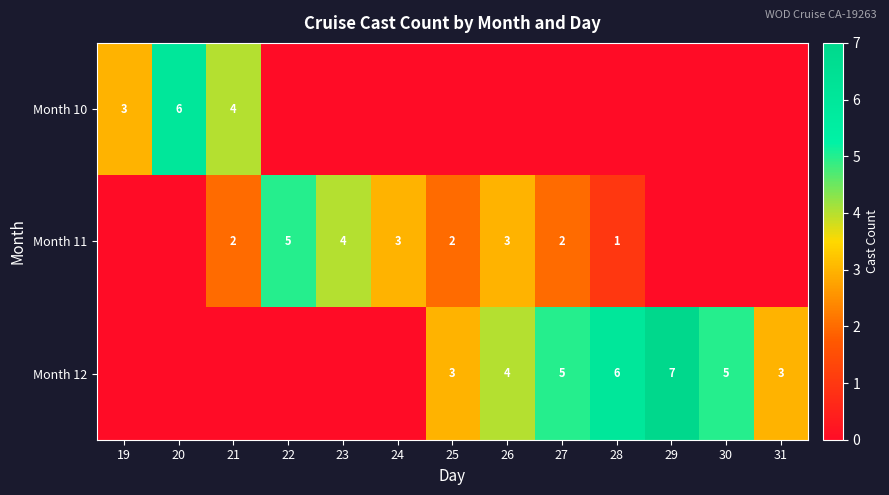

Is it true that Month 12 equals 3 at 25?

True